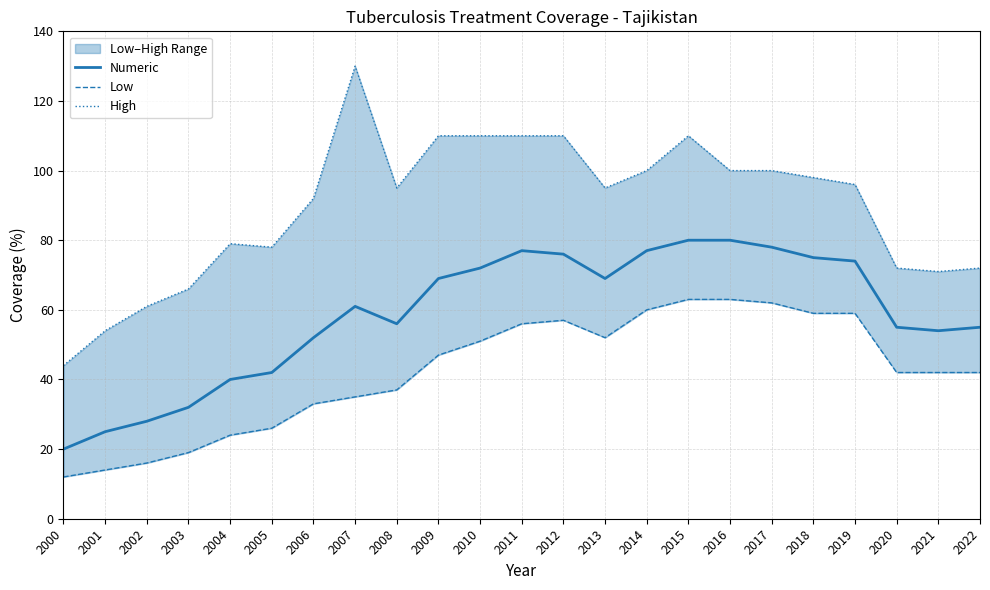

The value of High at 2022 is 115. True or false?

False